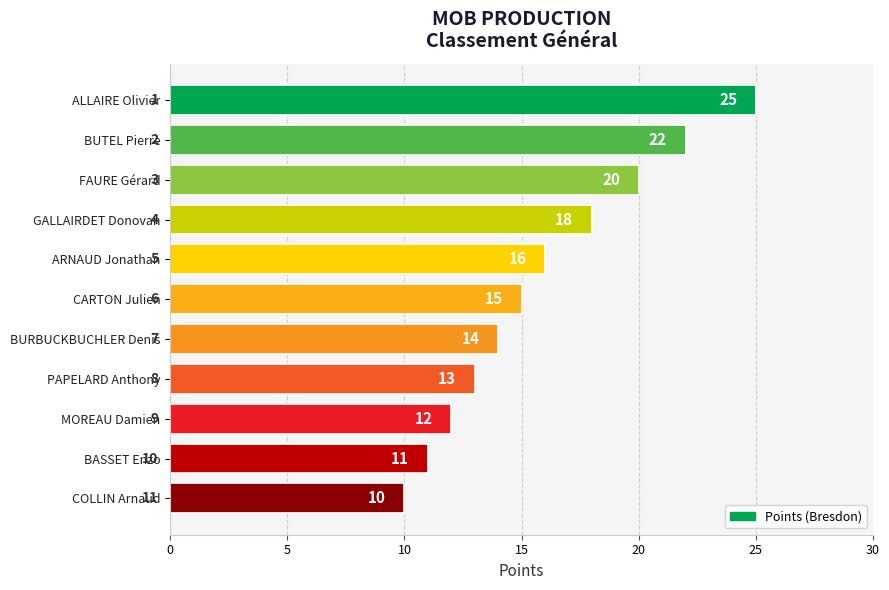

How many categories are shown in the chart?

11